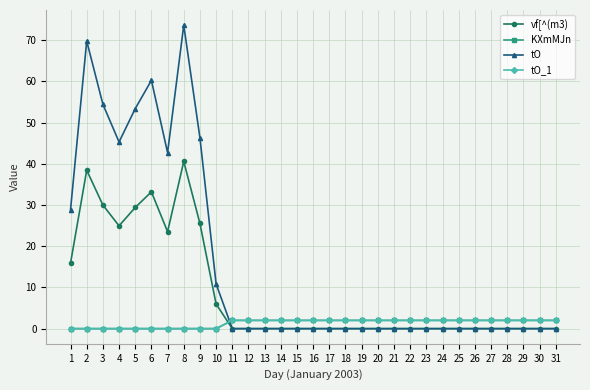

What is the sum of the vf[^(m3) values at 9 and 15?

25.5